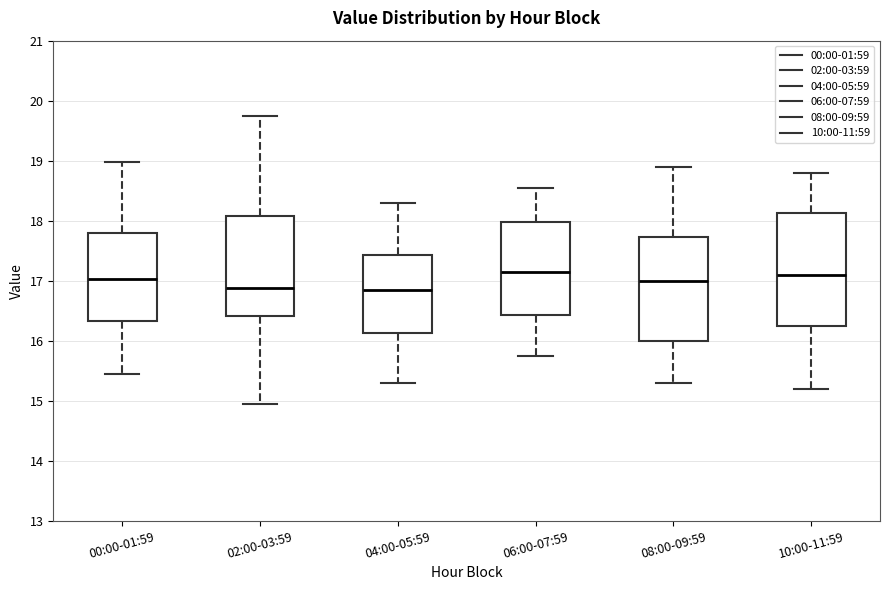

Reading left to right, transcribe this box plot: for each box, give where its median line is, the range the box spans, and where its two whiskers end, as read against the y-axis. The values are not printed on the chart, so give them approximately, as read against the axis.

00:00-01:59: median 17.0, box 16.3 to 17.8, whiskers 15.5 to 19.0
02:00-03:59: median 16.9, box 16.4 to 18.1, whiskers 15.0 to 19.8
04:00-05:59: median 16.9, box 16.1 to 17.4, whiskers 15.3 to 18.3
06:00-07:59: median 17.2, box 16.4 to 18.0, whiskers 15.8 to 18.6
08:00-09:59: median 17.0, box 16.0 to 17.7, whiskers 15.3 to 18.9
10:00-11:59: median 17.1, box 16.3 to 18.1, whiskers 15.2 to 18.8